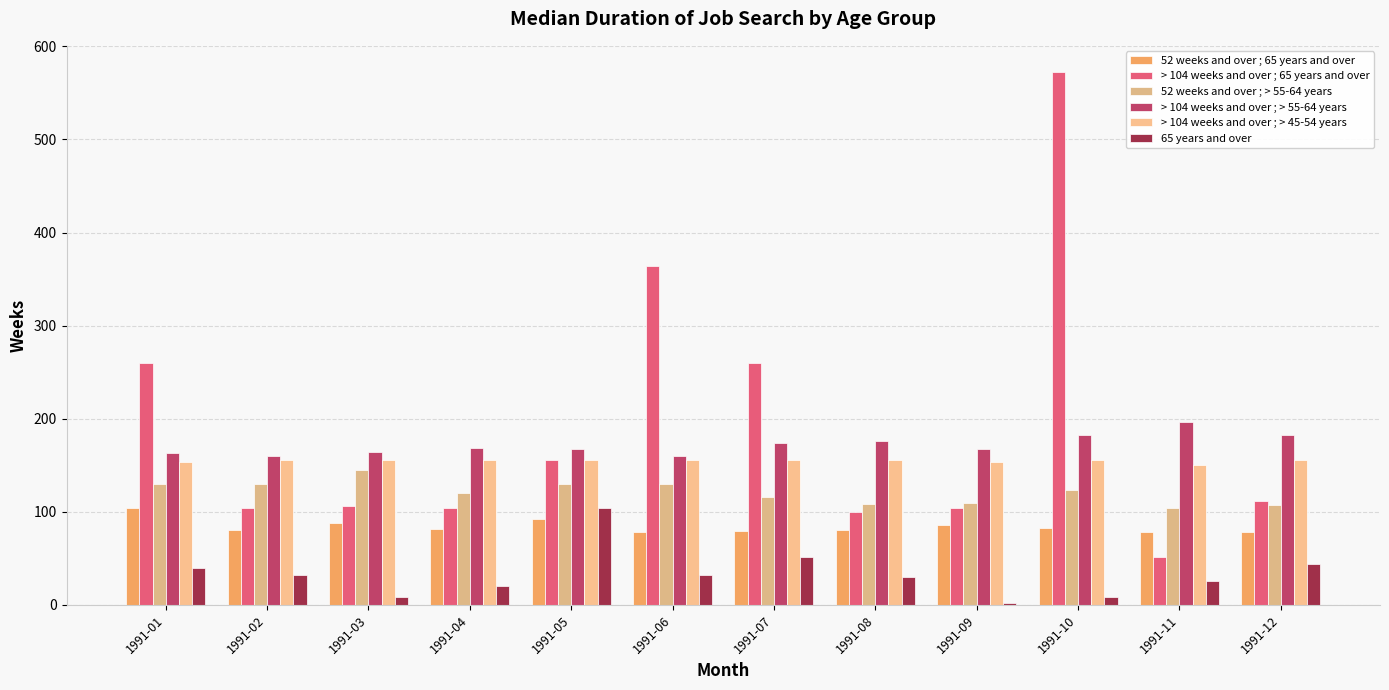

What is the value of the > 104 weeks and over ; > 45-54 years bar at the 7th from the left?

156